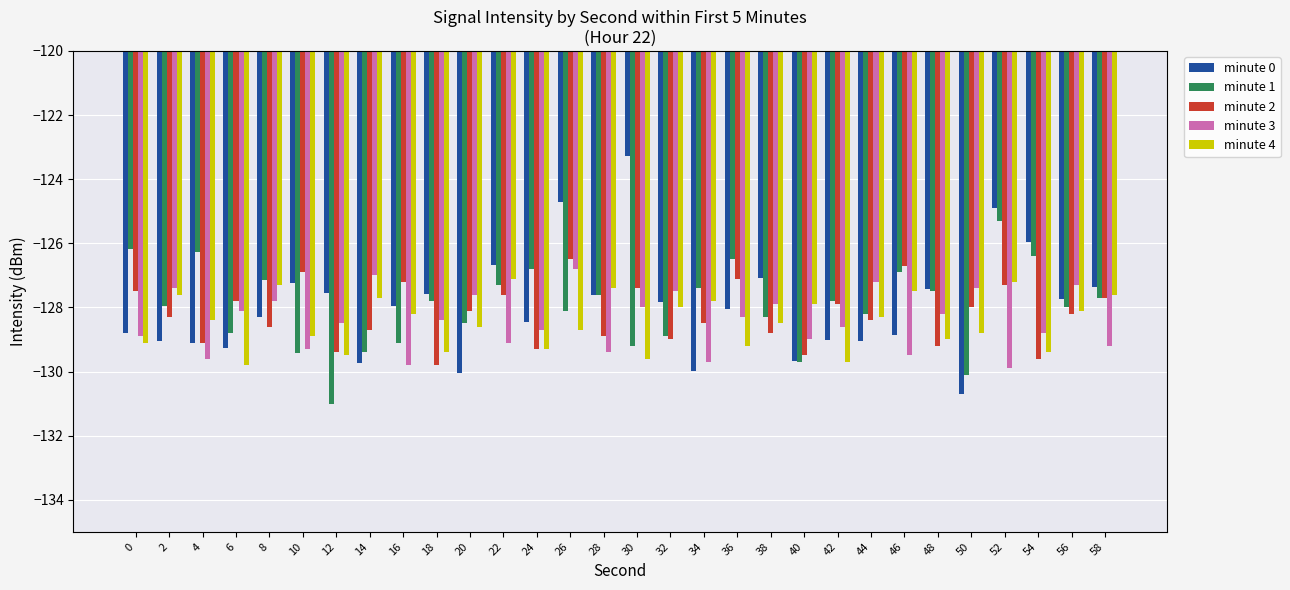

What is the maximum value shown in the chart?

-123.3